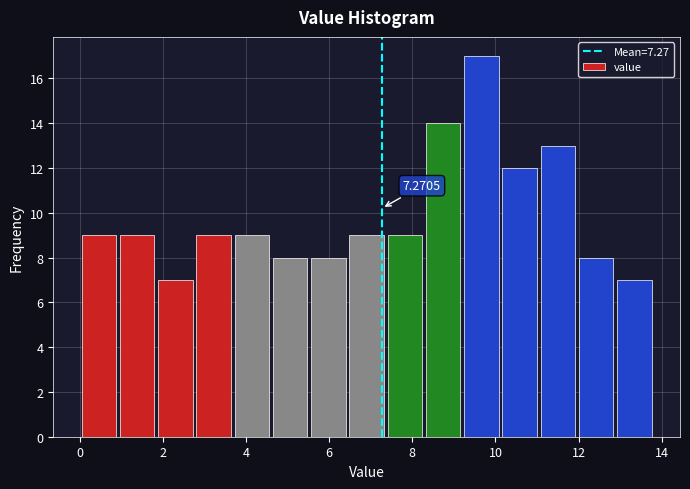

Over which range of the x-axis is the bar tallest?

9.20 to 10.12